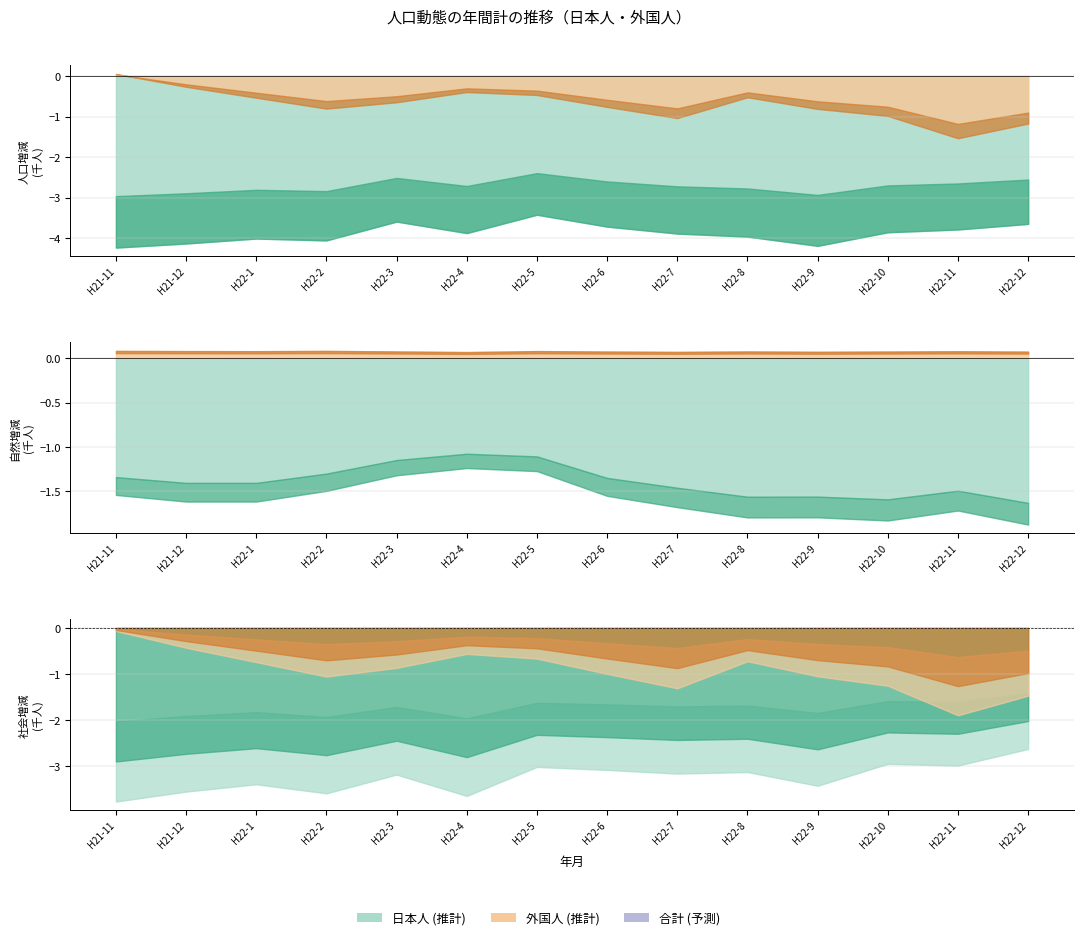

The 外国人 人口増減 series shows 40 at H21-11. True or false?

True